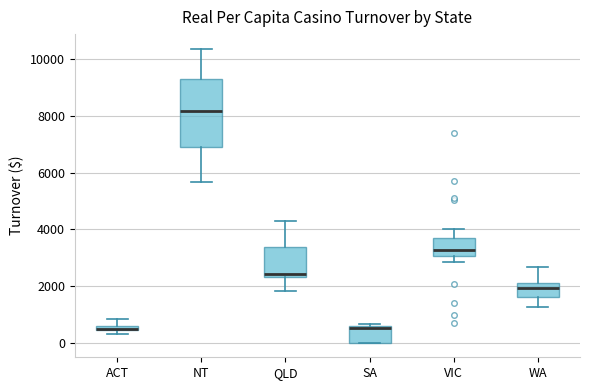

Which box is the tallest, from its lower edge to its upper edge?

NT